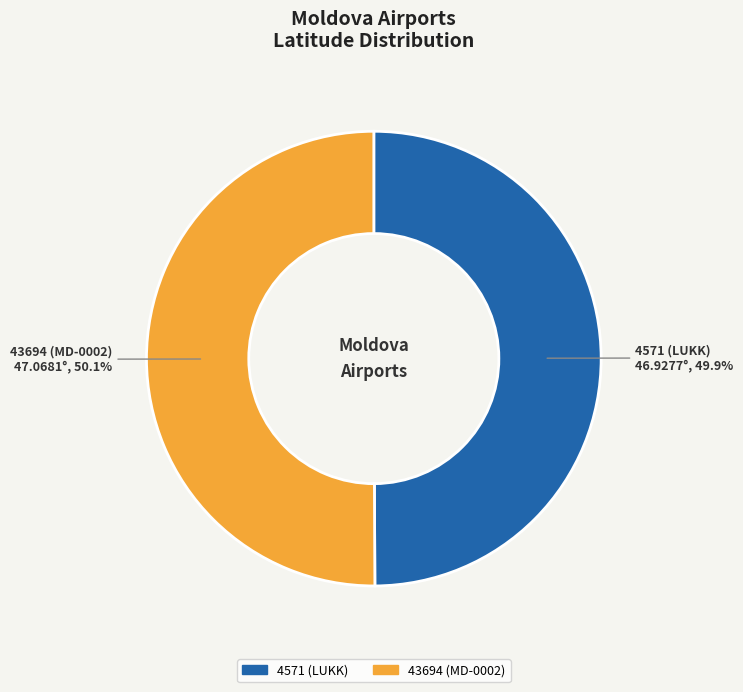

Is there a majority slice in this chart?

Yes